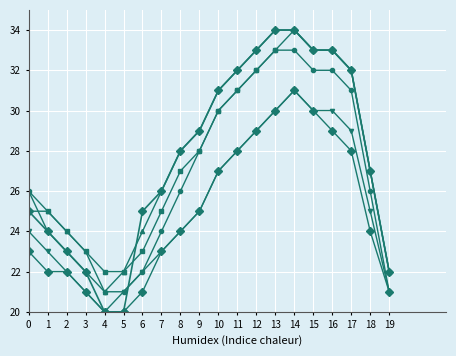

True or false: col_17 has a value of 51 at 17.

False